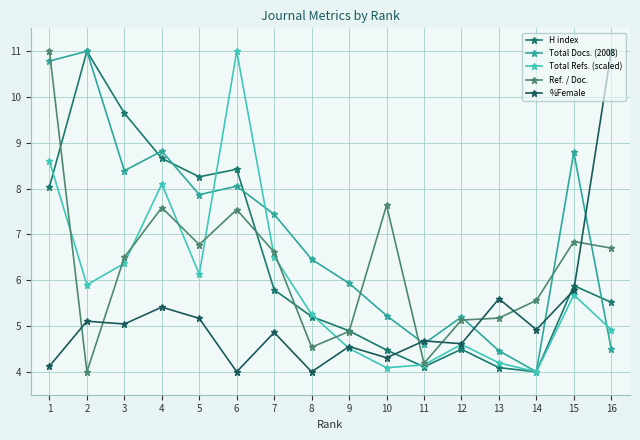

How many data points in Total Docs. (2008) are above 7?

8